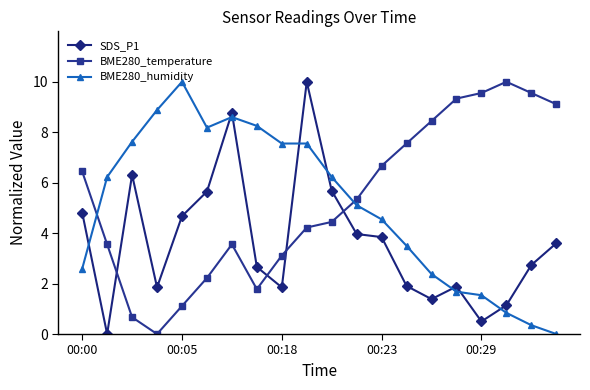

How many times do BME280_humidity and BME280_temperature cross each other?

2